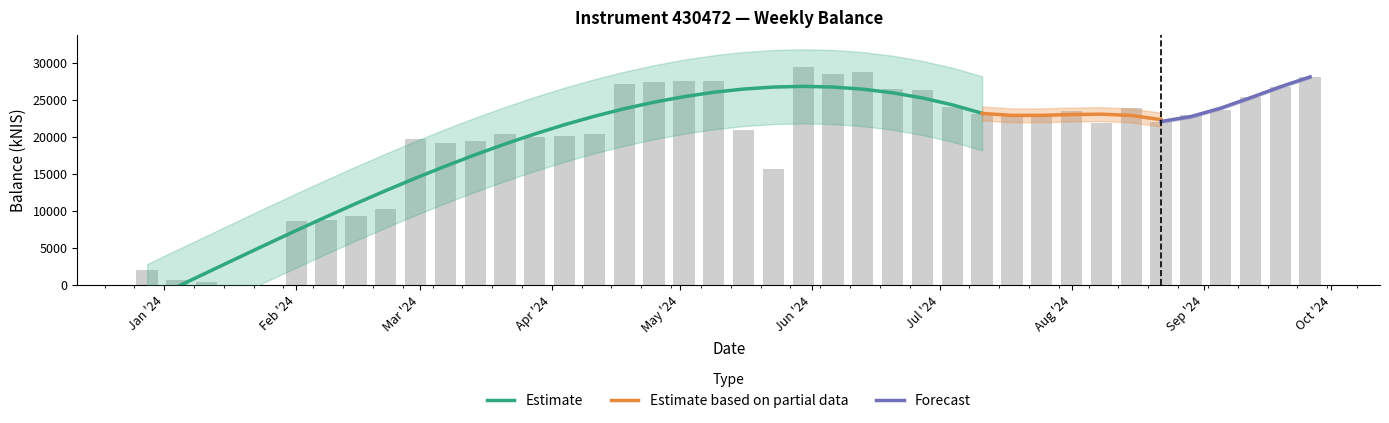

What value does the data have at Mar '24?

19710.6